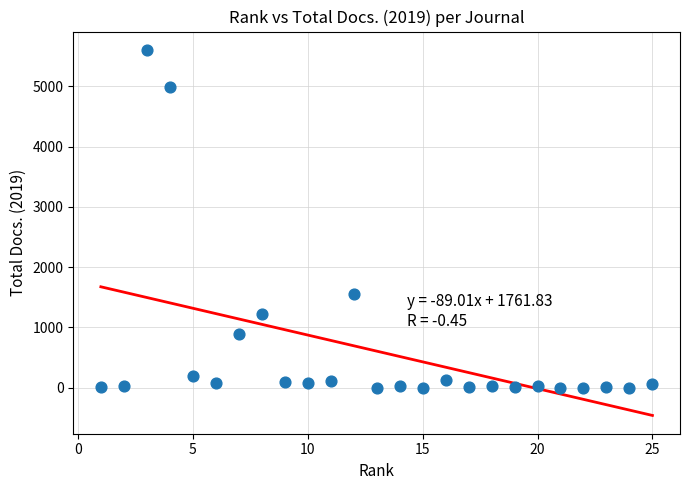

What is the range of X values (max minus min)?

24